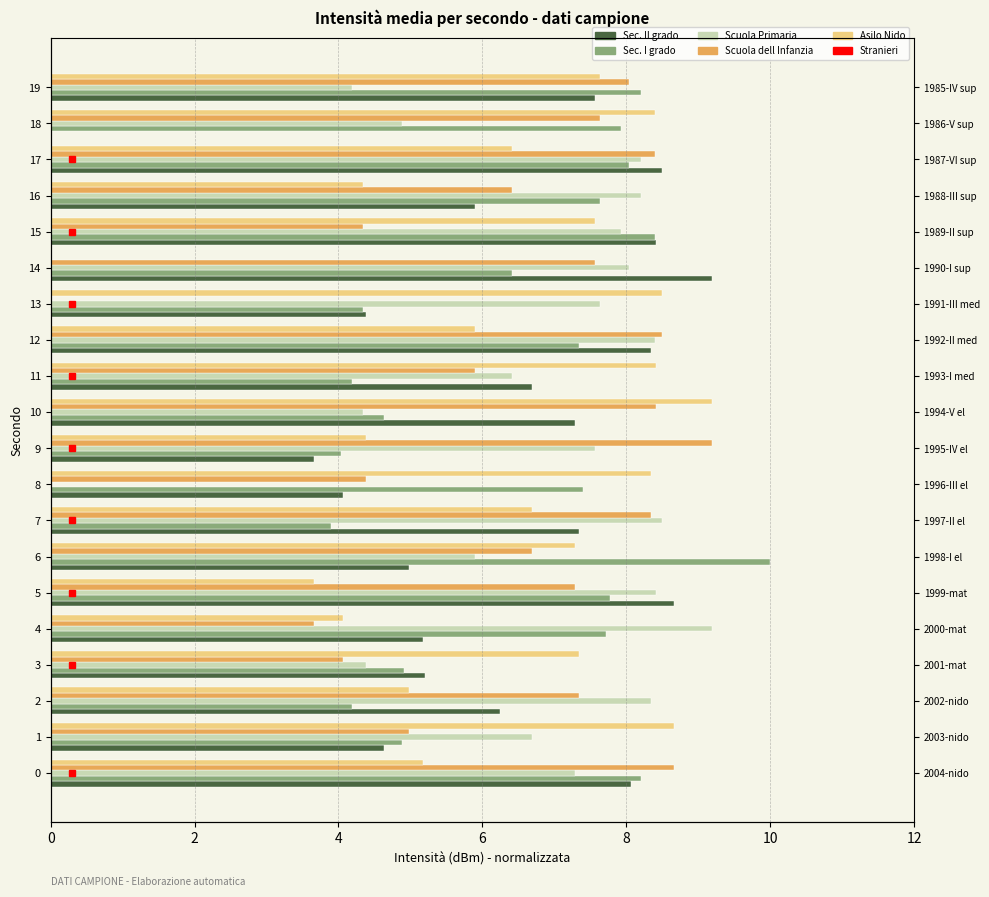

What is the total value across all series at 18?

28.8